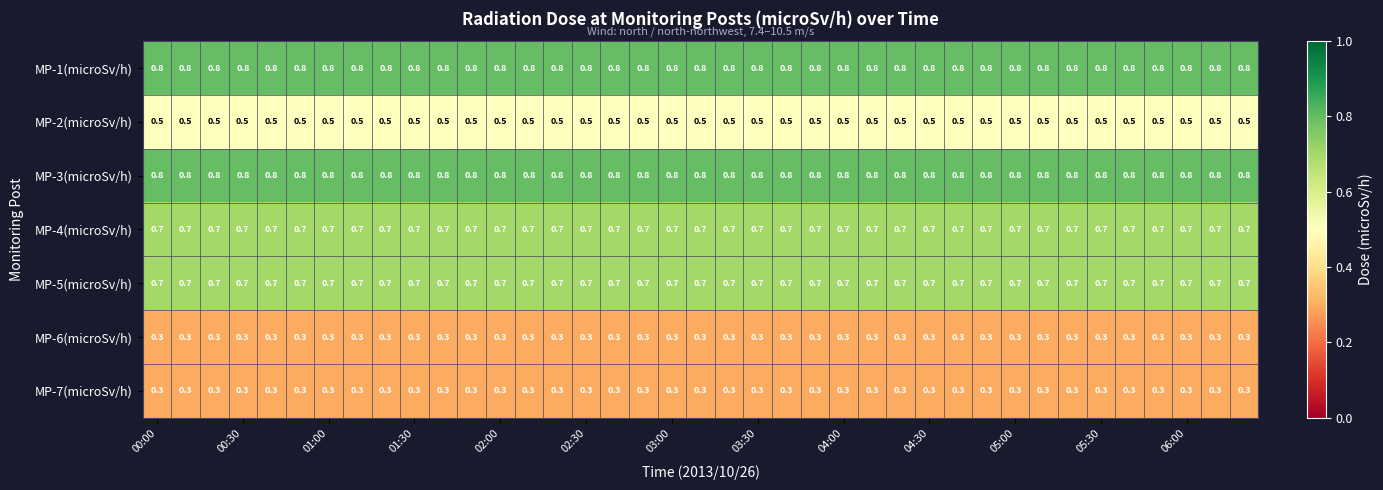

What is the highest value of the MP-5(microSv/h) series?

0.7